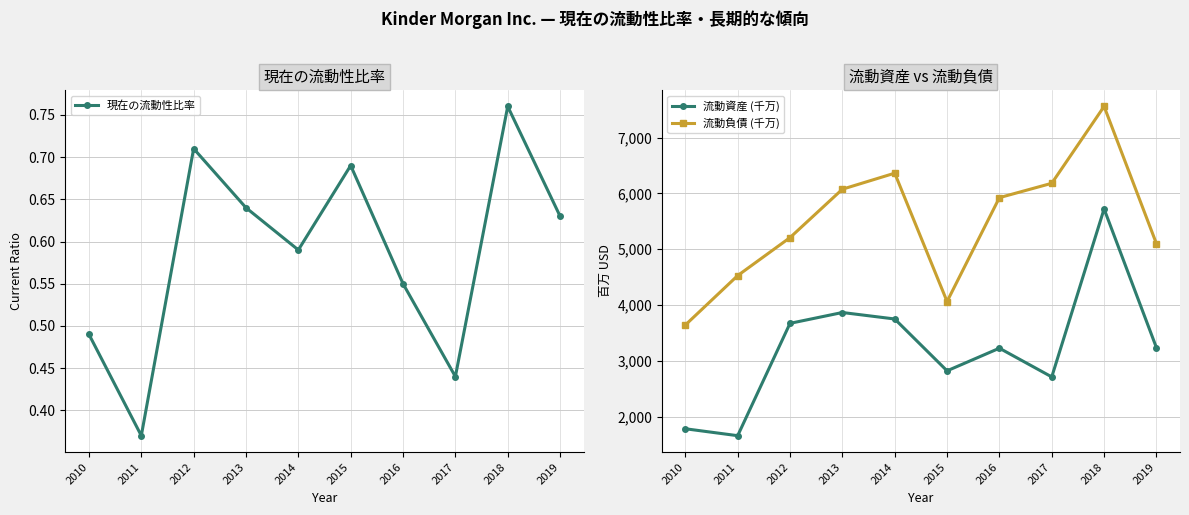

Where does the 流動資産 (千万) series first go above 3238?

2012